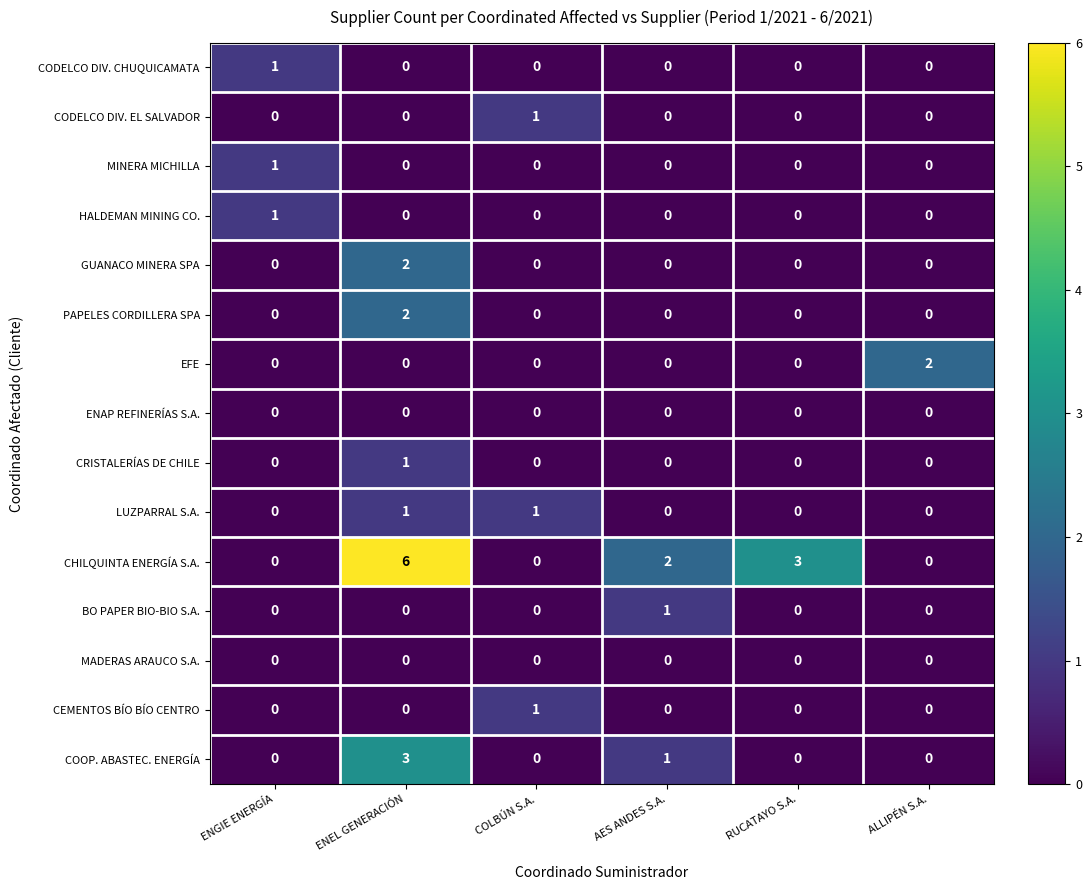

Which category has the highest value in the CODELCO DIV. CHUQUICAMATA series?

ENGIE ENERGÍA